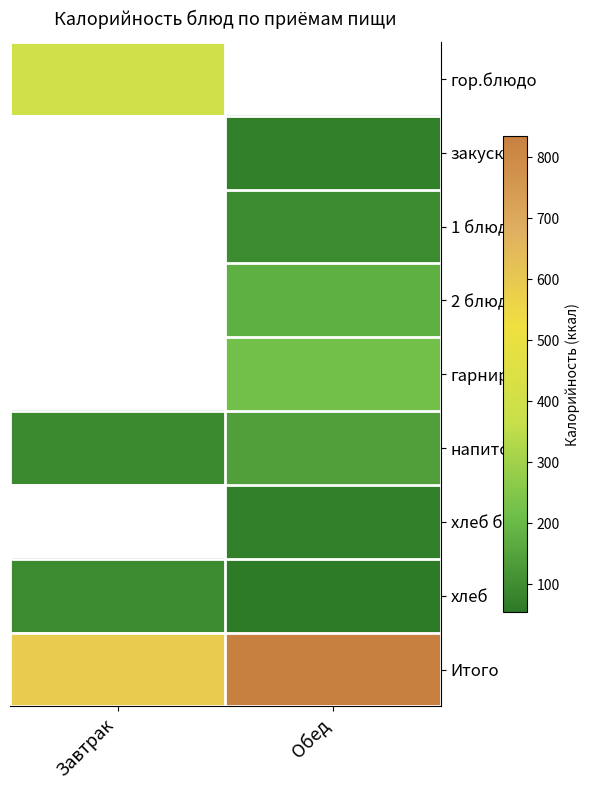

How many data points in напиток are less than 142?

1